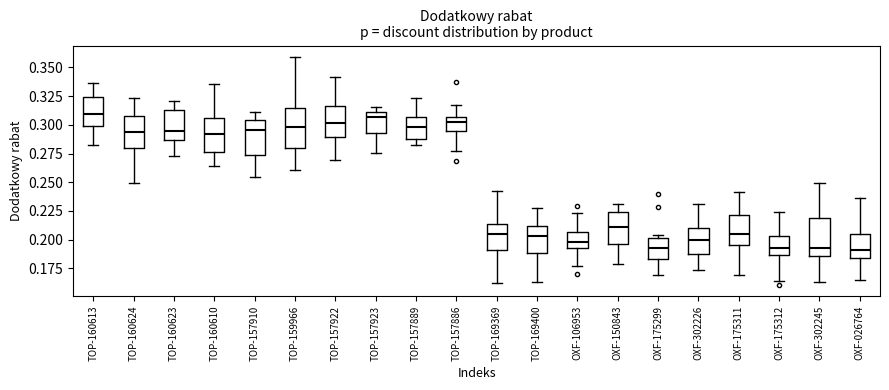

Reading left to right, read every box against the y-axis: the position of its median line, the range the box covers, and the ends of its whiskers. The values are not printed on the chart, so give them approximately, as read against the axis.

TOP-160613: median 0.310, box 0.300 to 0.325, whiskers 0.280 to 0.335
TOP-160624: median 0.295, box 0.280 to 0.310, whiskers 0.250 to 0.325
TOP-160623: median 0.295, box 0.285 to 0.315, whiskers 0.275 to 0.320
TOP-160610: median 0.290, box 0.275 to 0.305, whiskers 0.265 to 0.335
TOP-157910: median 0.295, box 0.275 to 0.305, whiskers 0.255 to 0.310
TOP-159966: median 0.300, box 0.280 to 0.315, whiskers 0.260 to 0.360
TOP-157922: median 0.300, box 0.290 to 0.315, whiskers 0.270 to 0.340
TOP-157923: median 0.305, box 0.295 to 0.310, whiskers 0.275 to 0.315
TOP-157889: median 0.300, box 0.290 to 0.305, whiskers 0.280 to 0.325
TOP-157886: median 0.300, box 0.295 to 0.305, whiskers 0.280 to 0.320
TOP-169369: median 0.205, box 0.190 to 0.215, whiskers 0.160 to 0.240
TOP-169400: median 0.205, box 0.190 to 0.210, whiskers 0.165 to 0.230
OXF-106953: median 0.200, box 0.195 to 0.205, whiskers 0.175 to 0.225
OXF-150843: median 0.210, box 0.195 to 0.225, whiskers 0.180 to 0.230
OXF-175299: median 0.195, box 0.185 to 0.200, whiskers 0.170 to 0.205
OXF-302226: median 0.200, box 0.185 to 0.210, whiskers 0.175 to 0.230
OXF-175311: median 0.205, box 0.195 to 0.220, whiskers 0.170 to 0.240
OXF-175312: median 0.195, box 0.185 to 0.205, whiskers 0.165 to 0.225
OXF-302245: median 0.190, box 0.185 to 0.220, whiskers 0.165 to 0.250
OXF-026764: median 0.190, box 0.185 to 0.205, whiskers 0.165 to 0.235